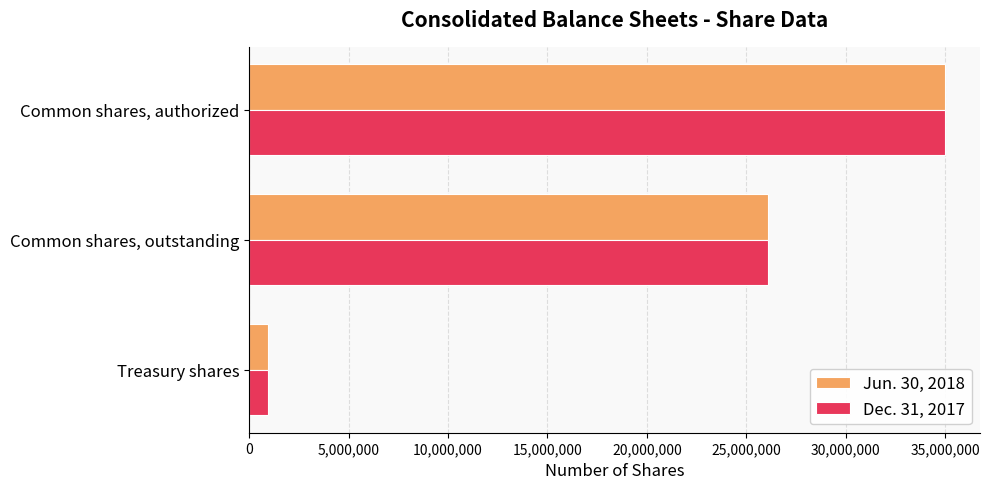

Is it true that Jun. 30, 2018 equals 35000000 at Common shares, authorized?

True